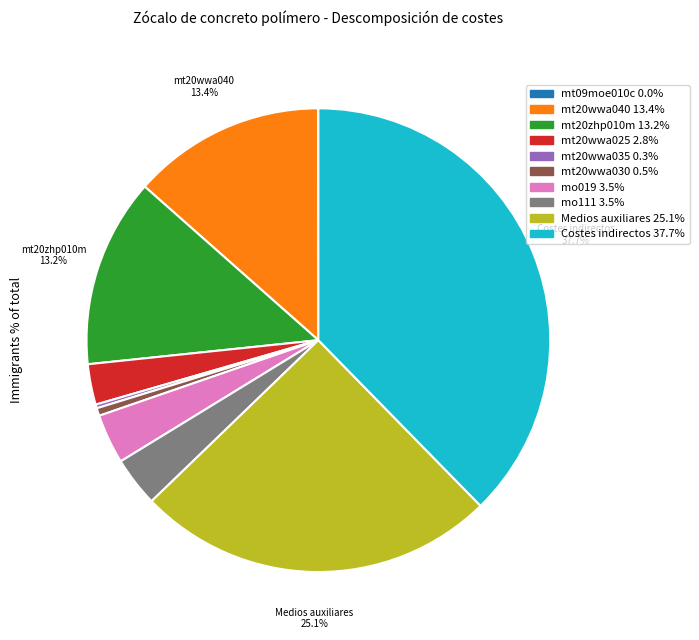

Does mt20wwa040 represent more than half of the total?

No